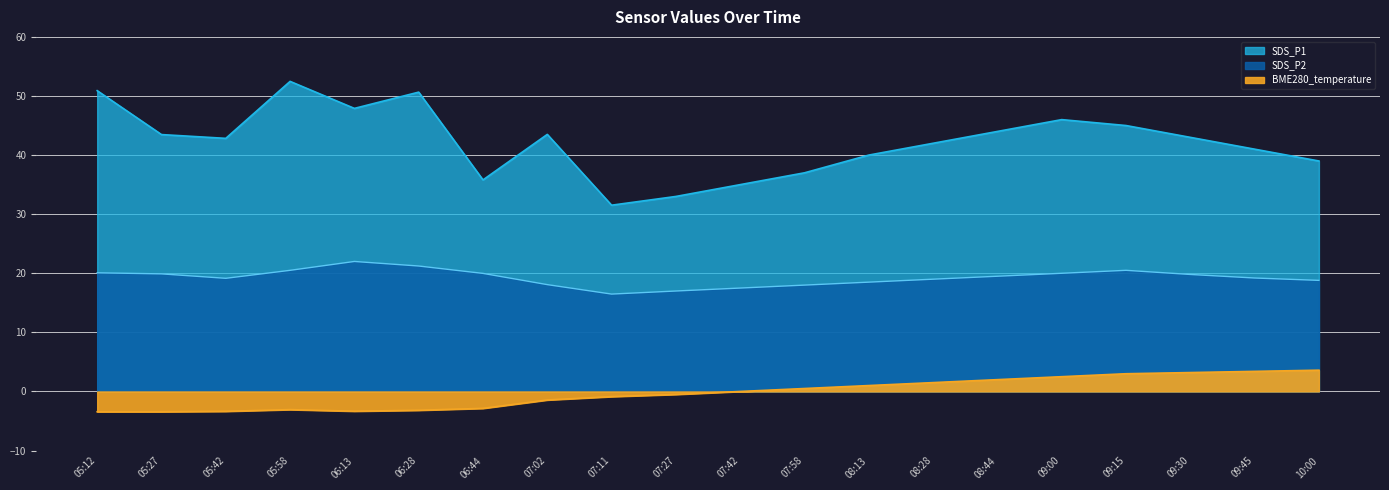

What is the label of the 17th point from the left?

09:15